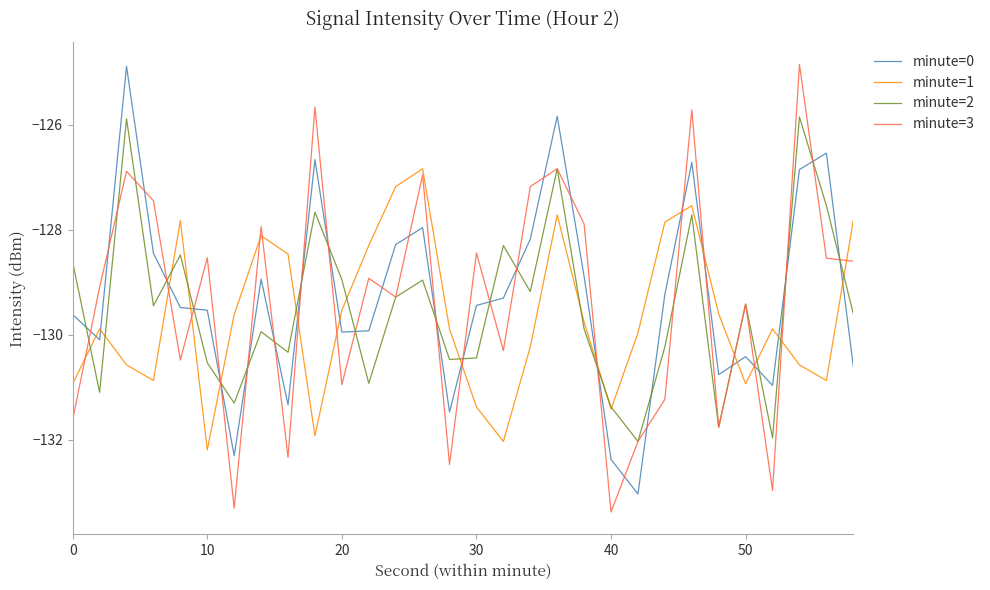

How many categories are shown in the chart?

30